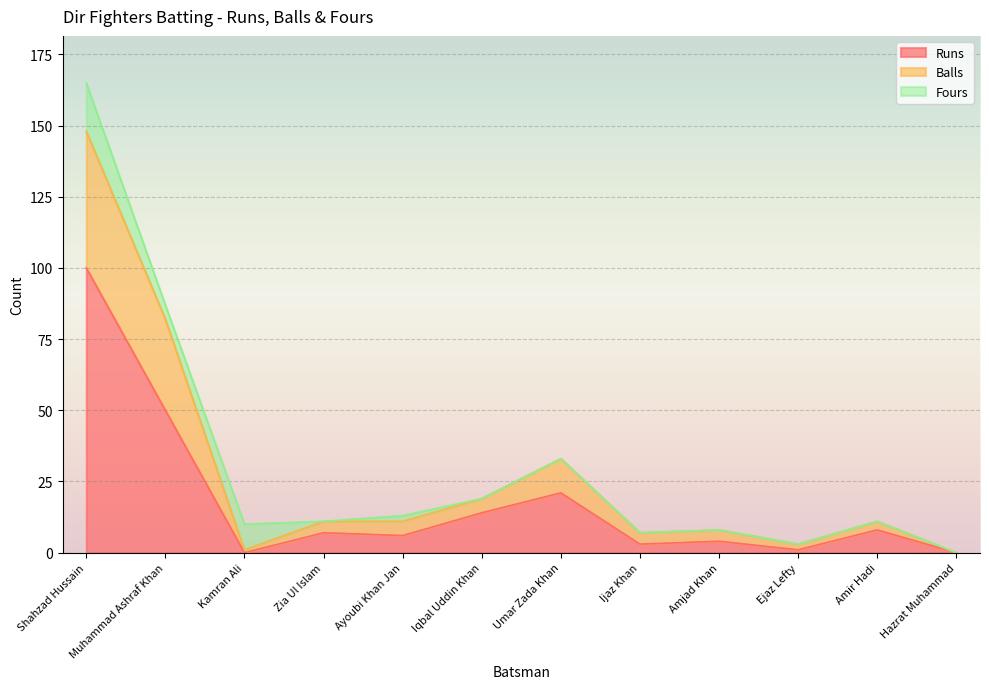

Does the chart display data point markers on the line(s)?

No